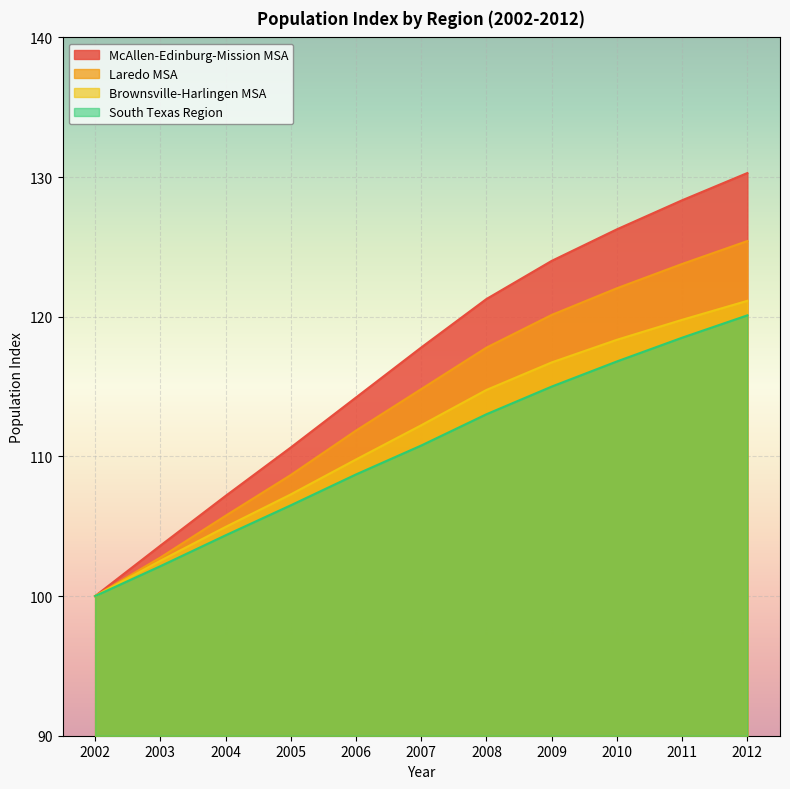

Which has a higher value, 2006 or 2002?

2006